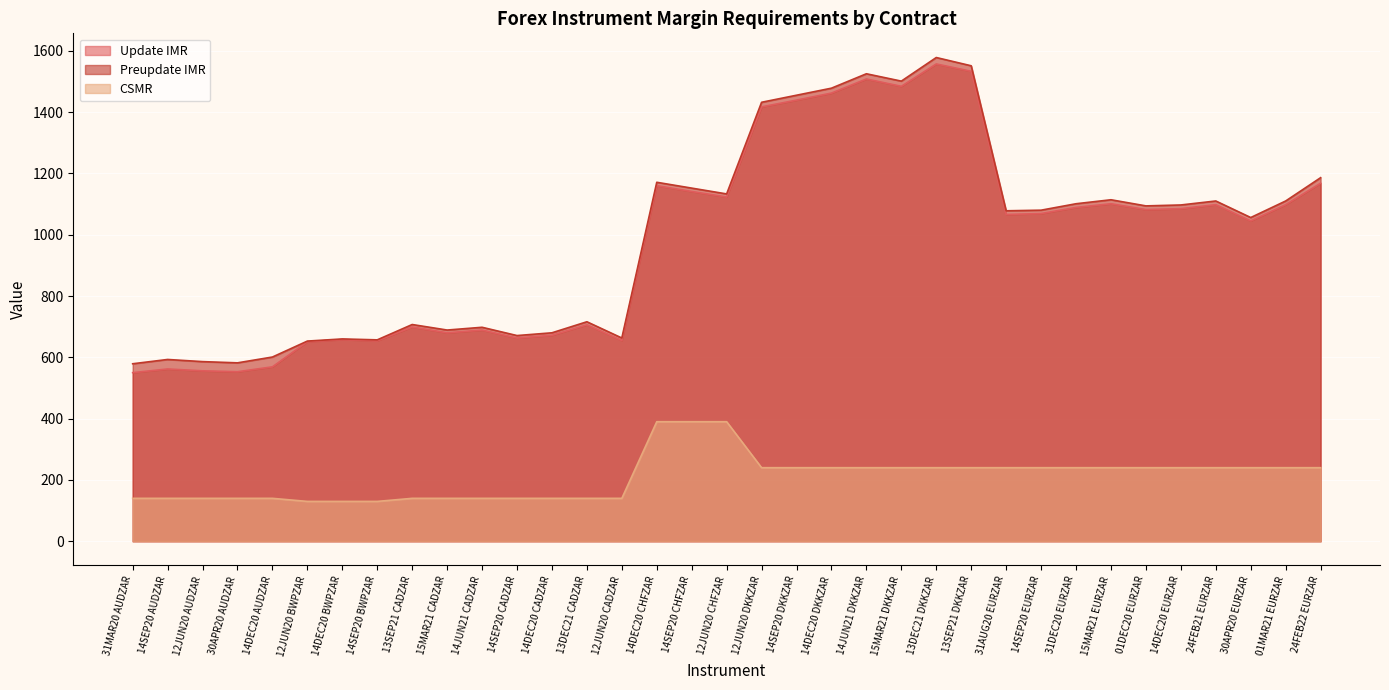

Where does the Preupdate IMR series first go above 1080?

14DEC20 CHFZAR